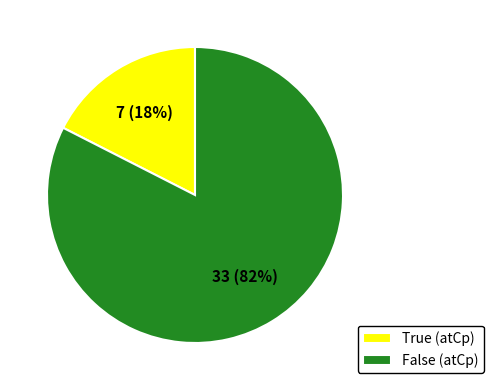

To the nearest percent, what is the average slice percentage?

50%